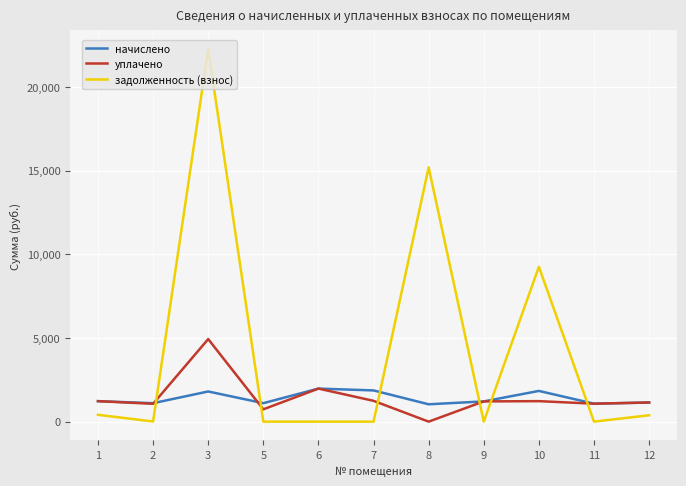

At how many categories does at least one series exceed 18404?

1